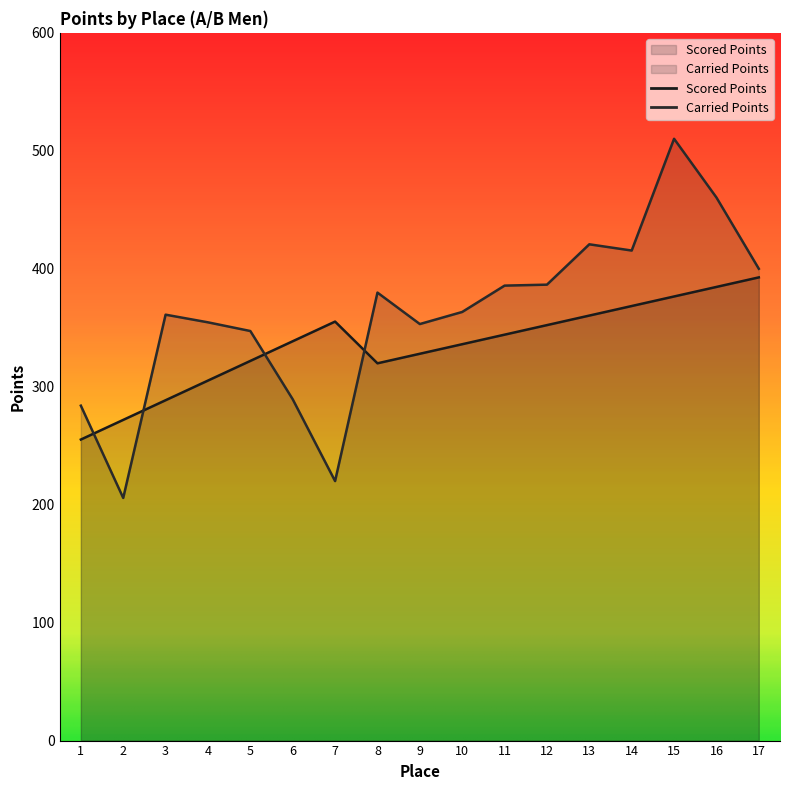

What is the difference between the Scored Points values at 13 and 5?

38.4